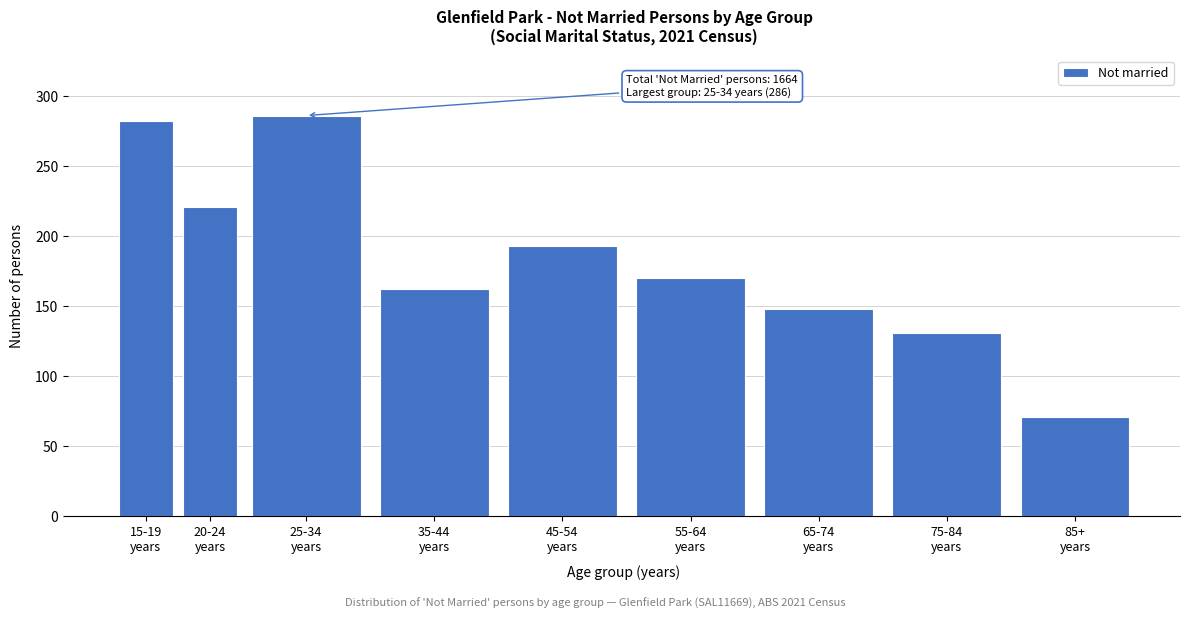

Reading left to right, extract all data points from this chart.

282	221	286	162	193	170	148	131	71